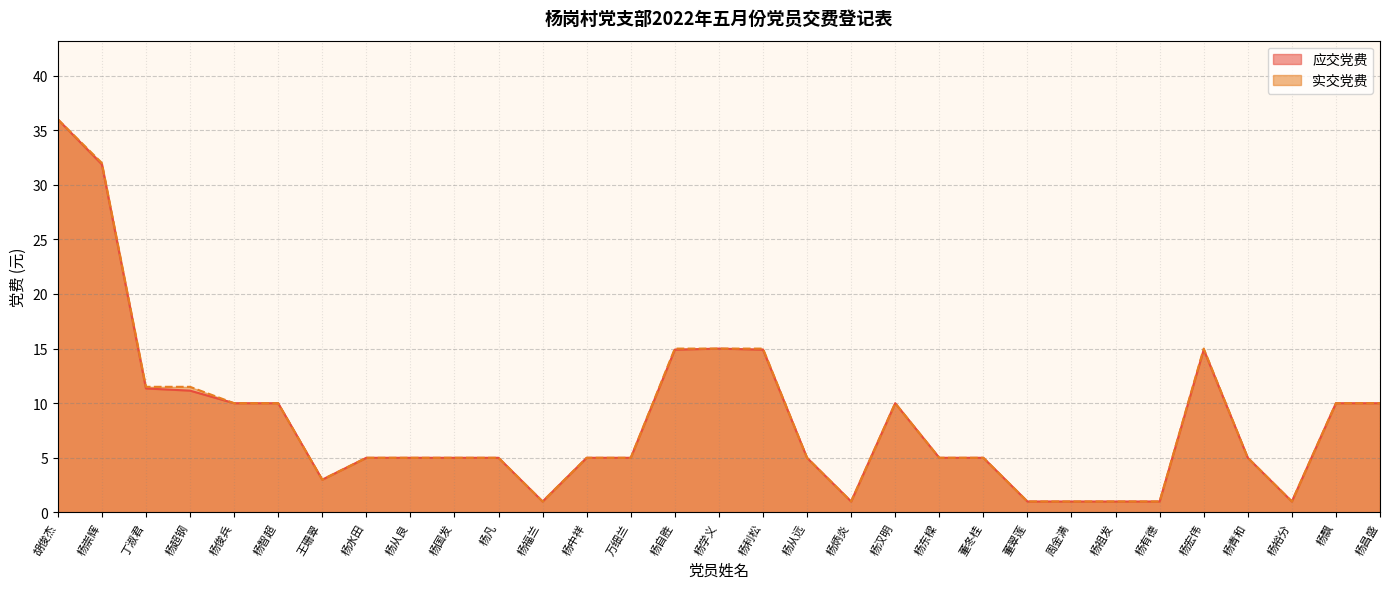

At which category does 应交党费 reach its first local valley?

王珊翠